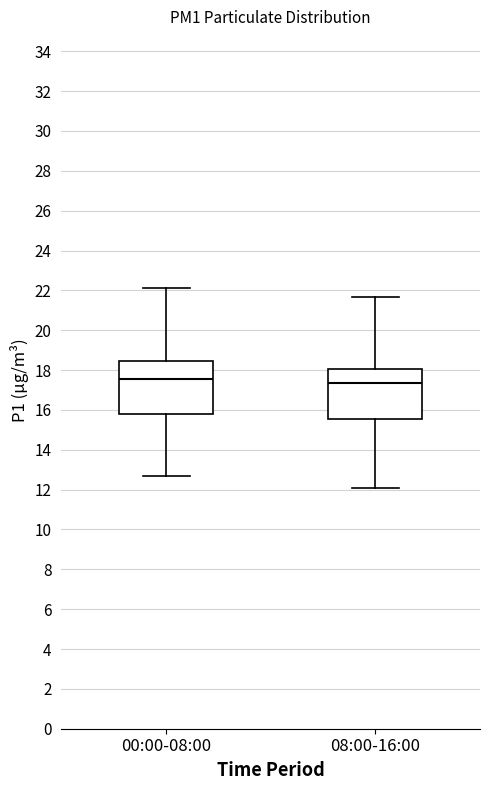

Where does the upper whisker of the box for 08:00-16:00 end on the y-axis? The values are not printed on the chart, so give them approximately, as read against the axis.

21.6